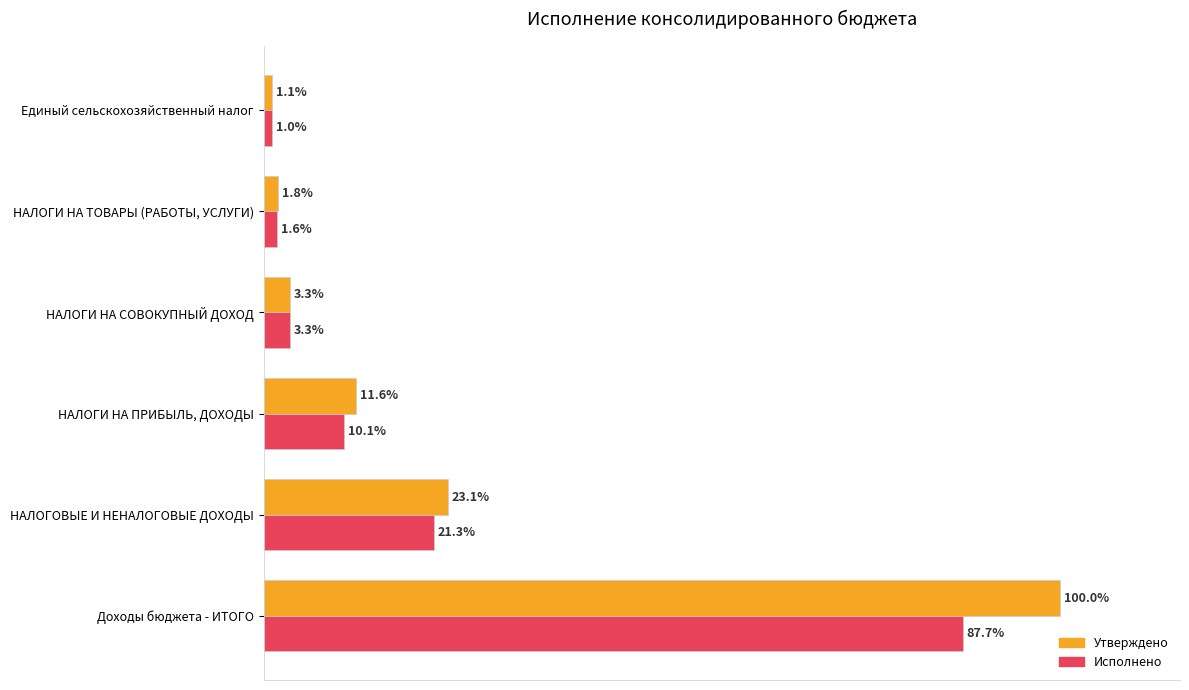

Which category has the lowest value in the Утверждено series?

Единый сельскохозяйственный налог